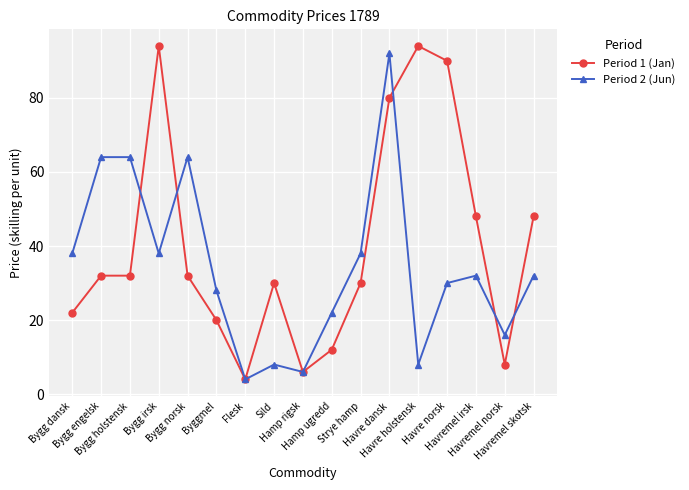

Between Havre holstensk and Havremel norsk, which series saw the biggest shift?

Period 1 (Jan)